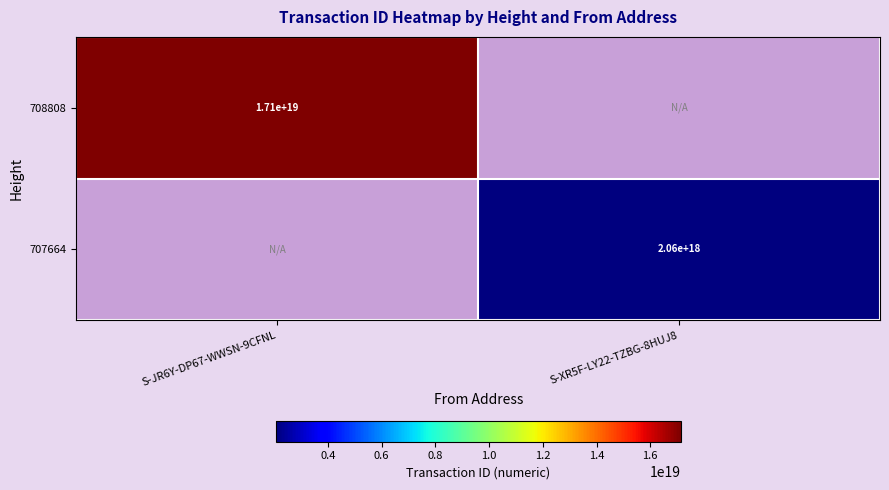

How many categories are shown in the chart?

2